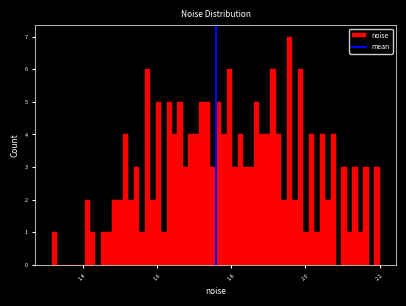

Around what value on the x-axis is the tallest bar? Give the approximate position of its centre, as read against the axis.

1.96